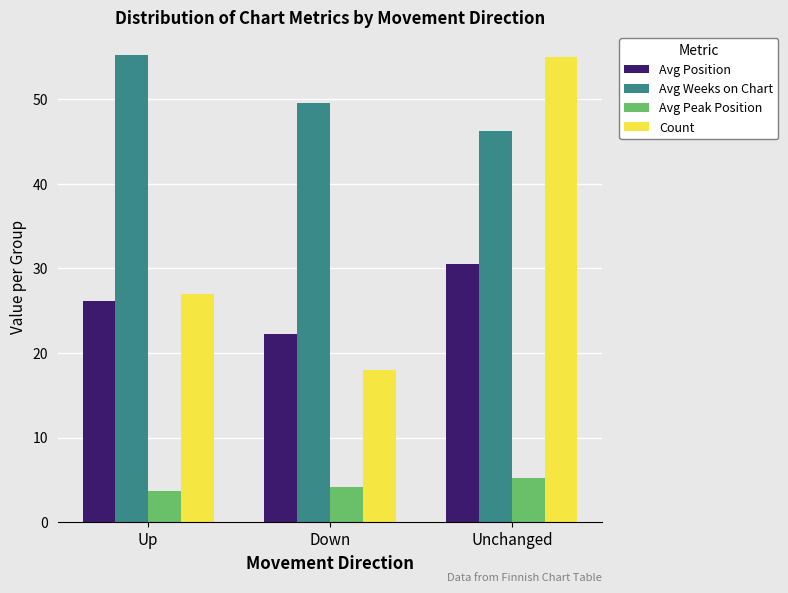

What is the spread (max minus min) of values at Down?

45.5